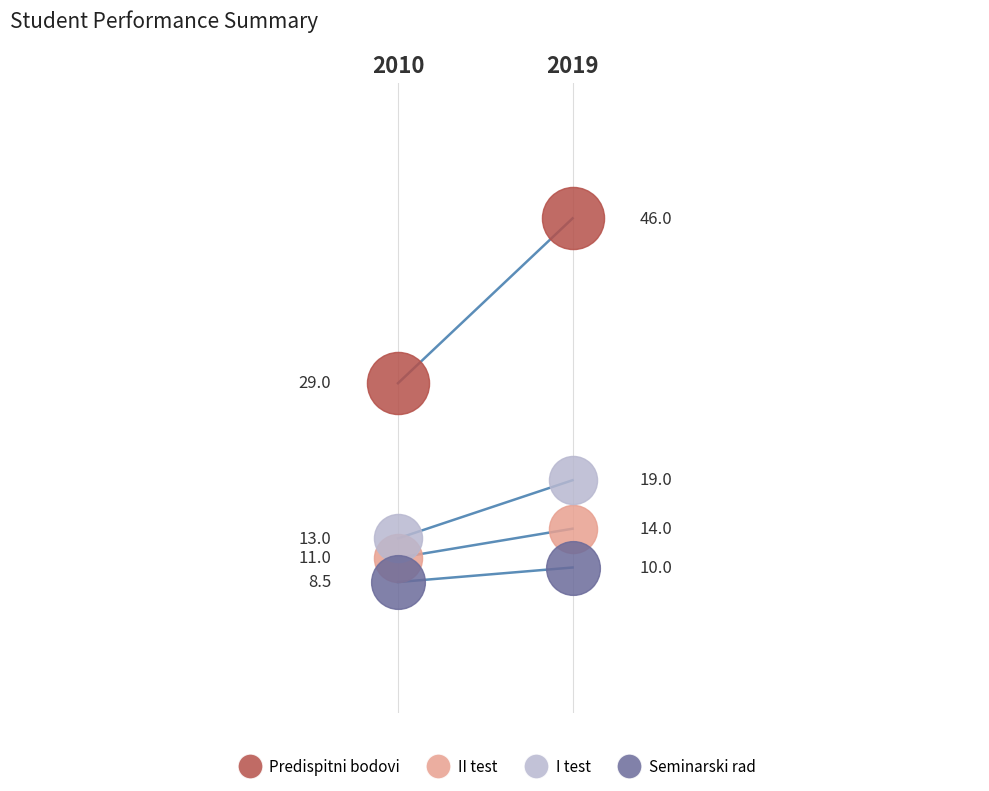

Which series has the largest total across all categories?

Predispitni bodovi